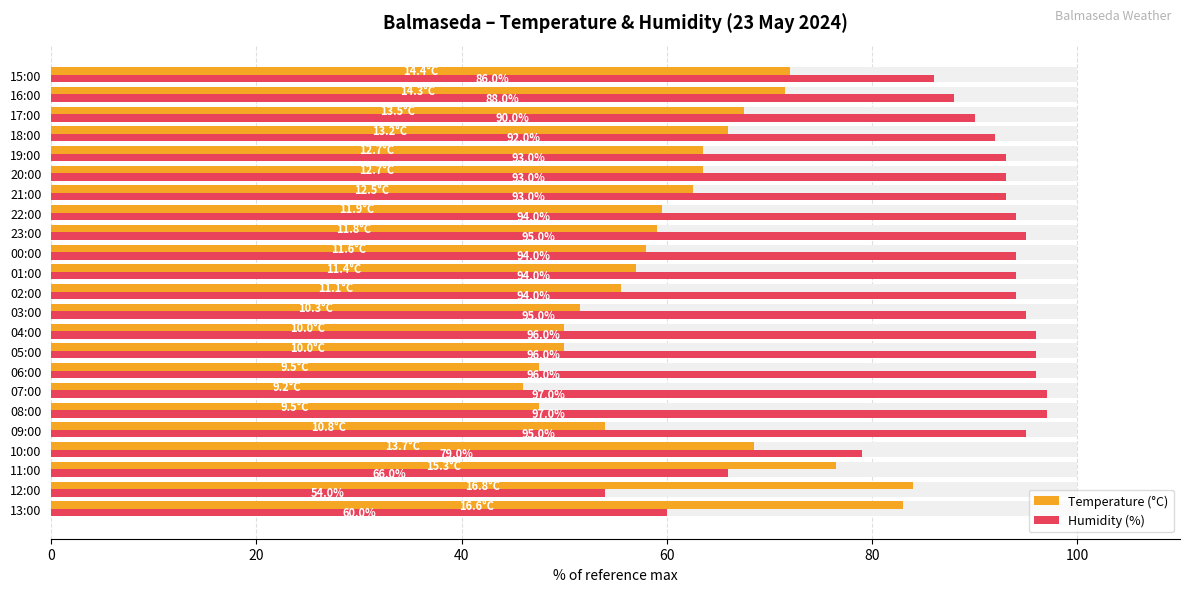

The Temperature (°C) series shows 34.6 at 17:00. True or false?

False